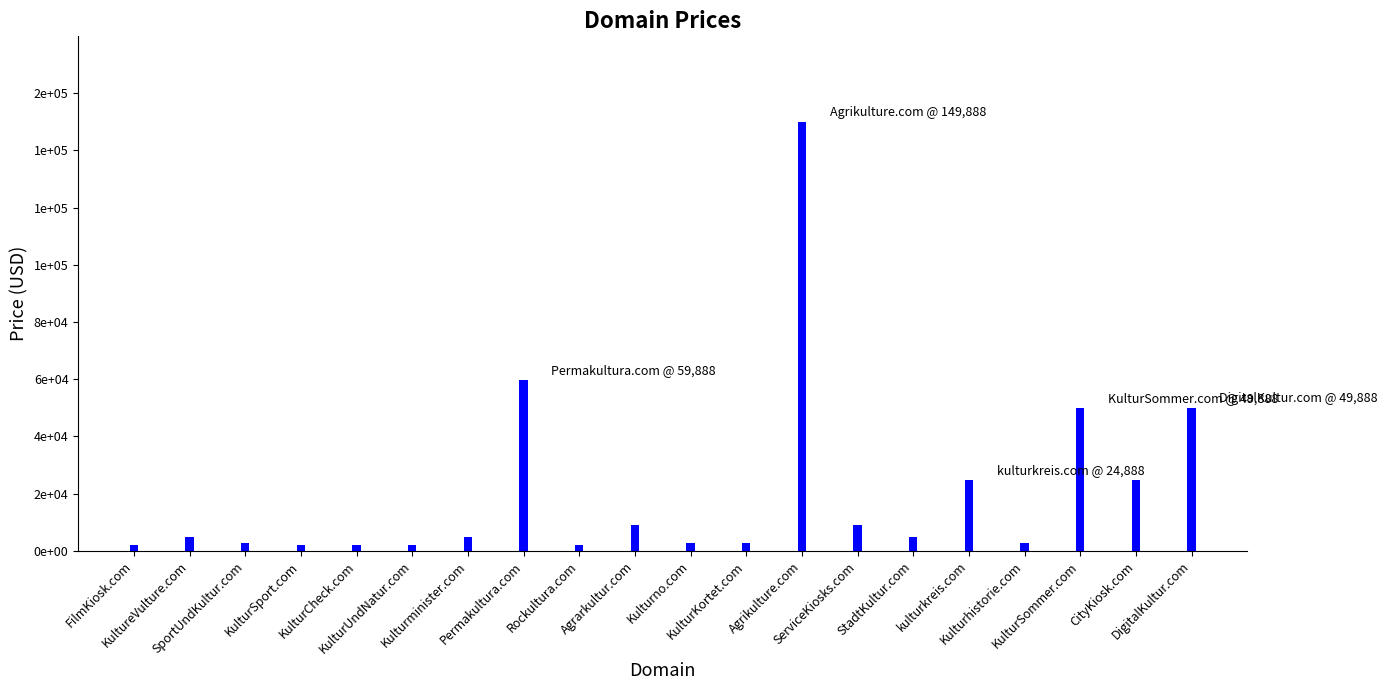

Count the number of data series in this chart.

1